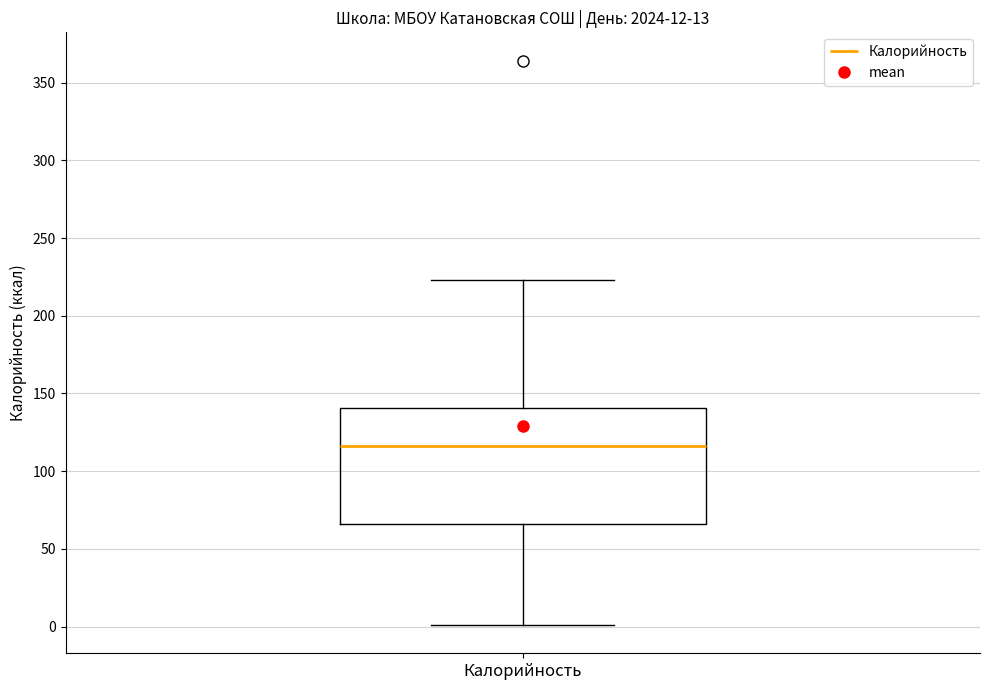

Where is the upper edge of the box for Калорийность on the y-axis? The values are not printed on the chart, so give them approximately, as read against the axis.

140